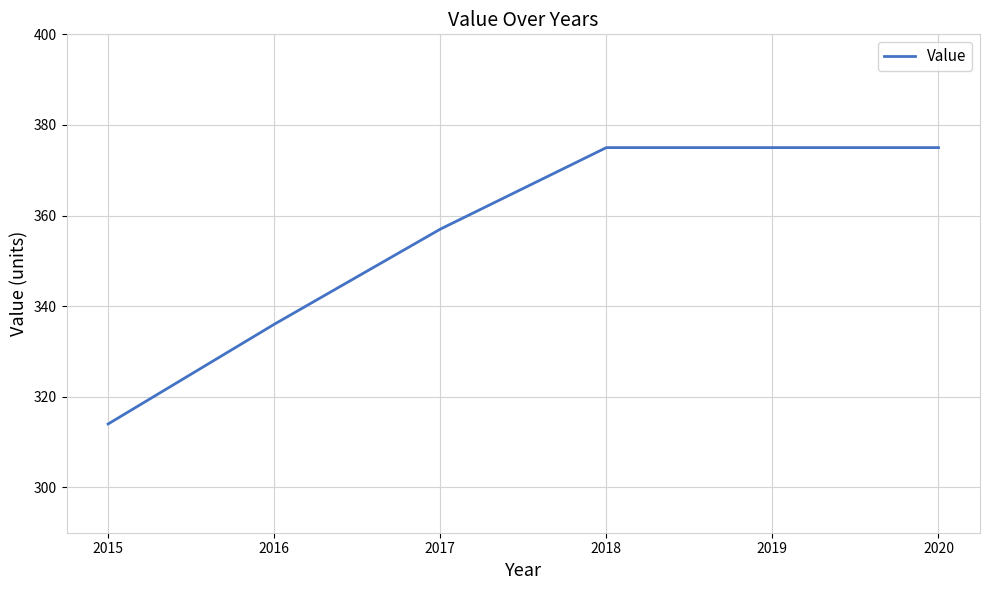

Reading left to right, what are all the values shown in this chart?

2015=314	2016=336	2017=357	2018=375	2019=375	2020=375